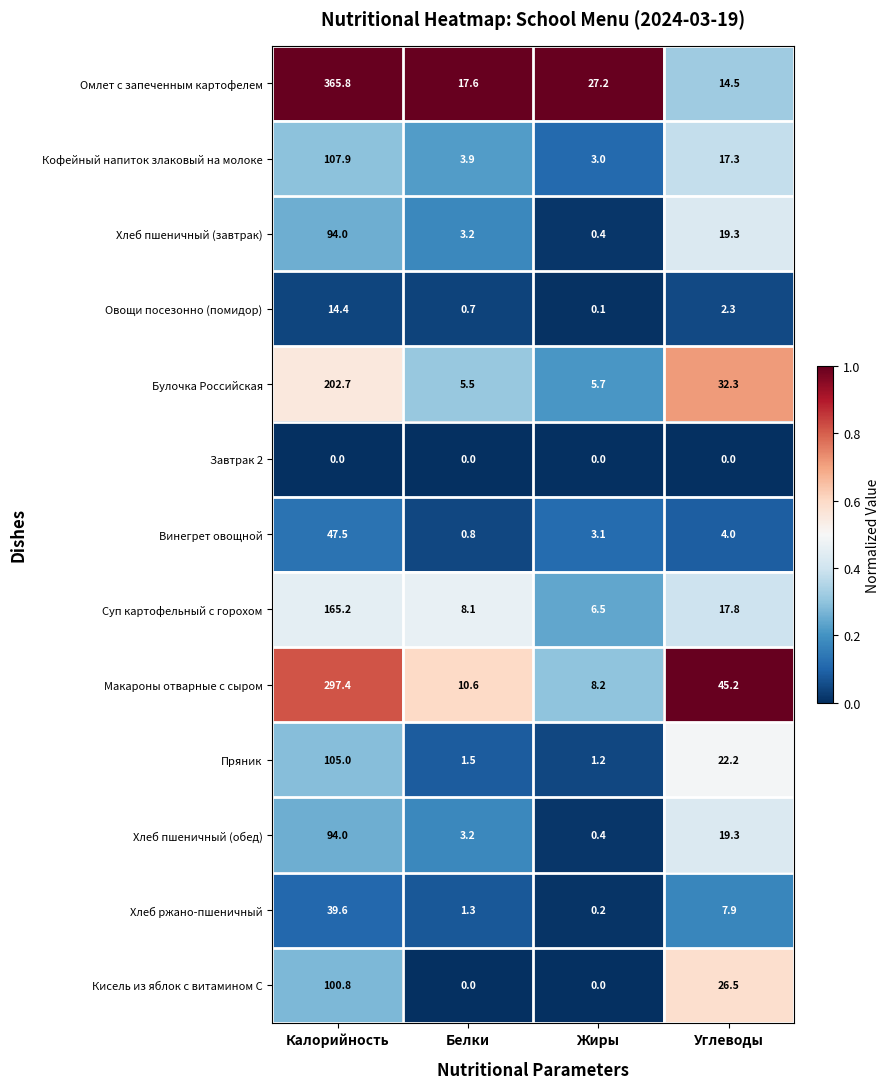

At which category is the sum across all series the highest?

Калорийность